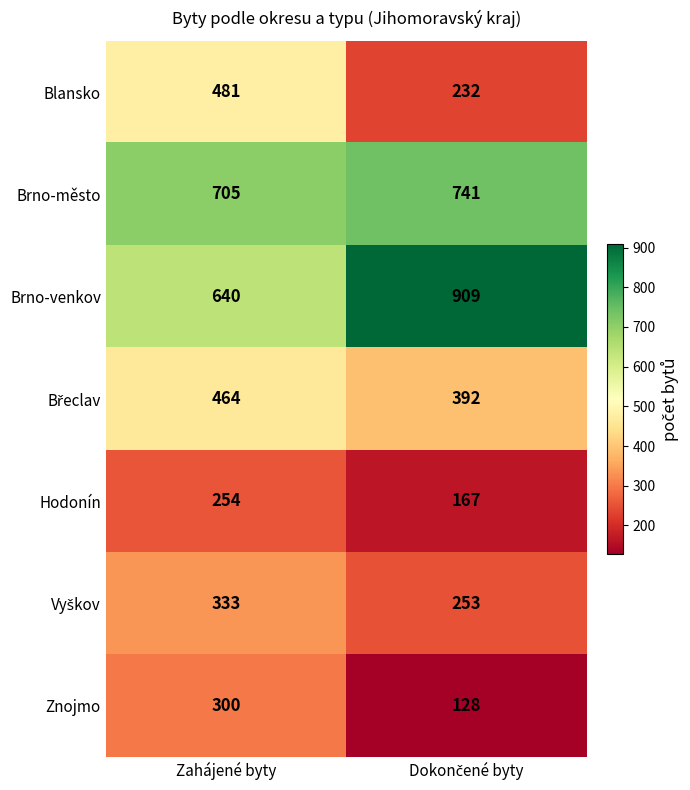

Count the number of categories in the chart.

2